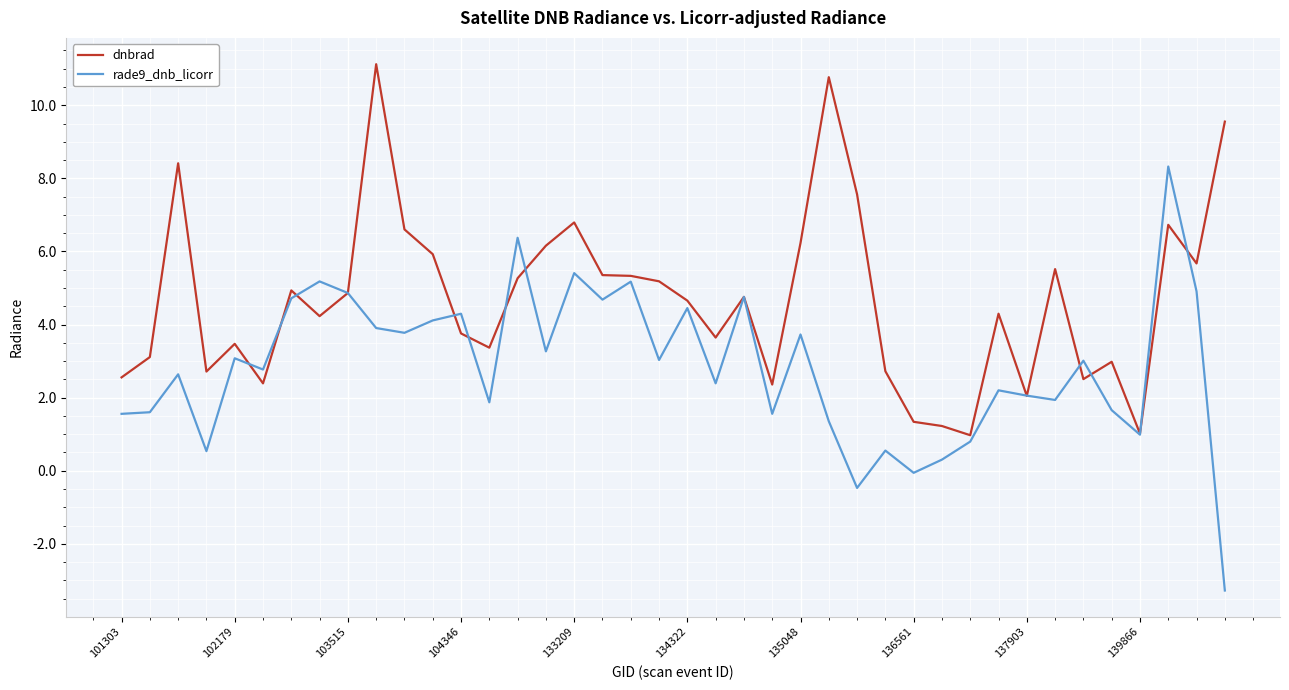

Which series has the largest total across all categories?

dnbrad